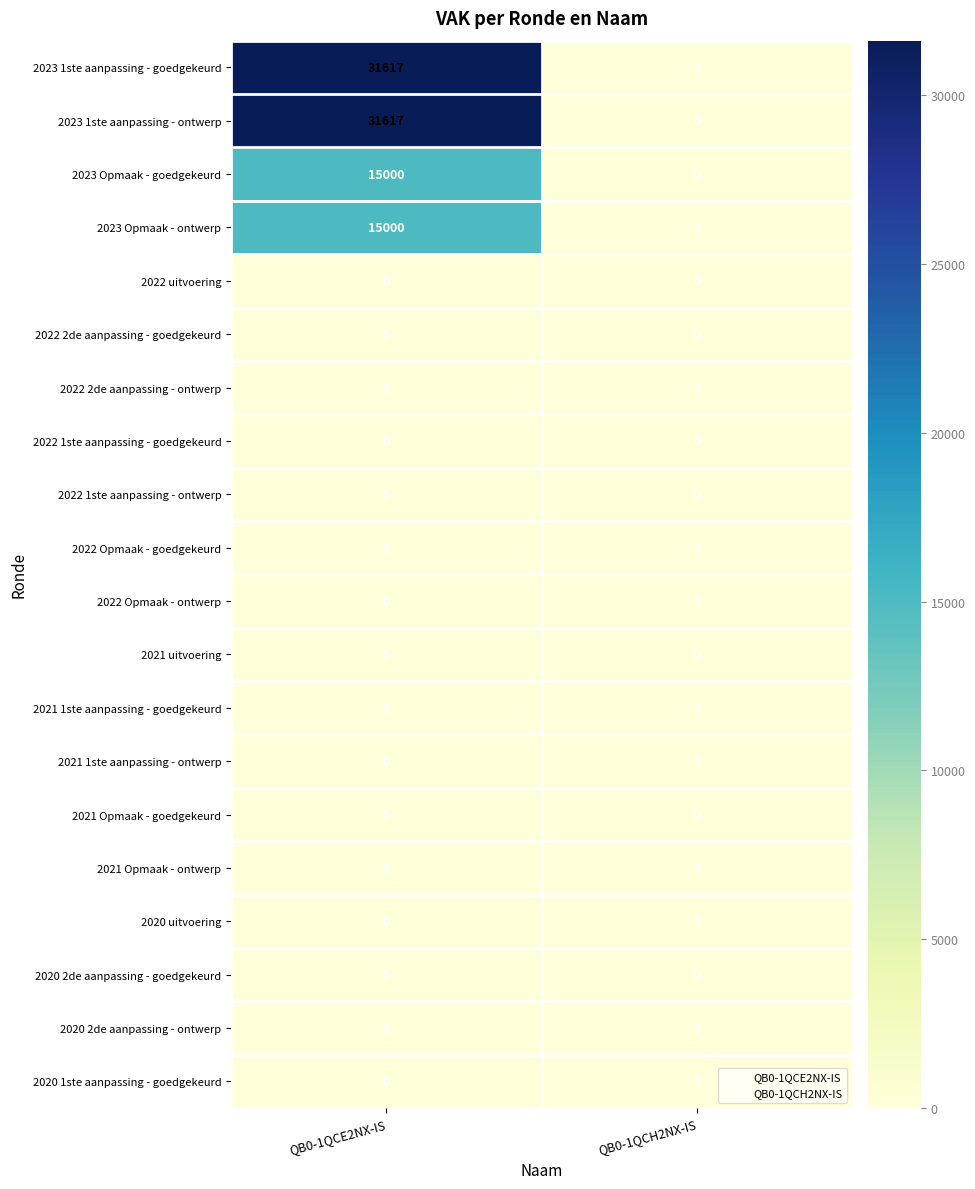

What is the average value of the 2023 Opmaak - goedgekeurd series?

7500